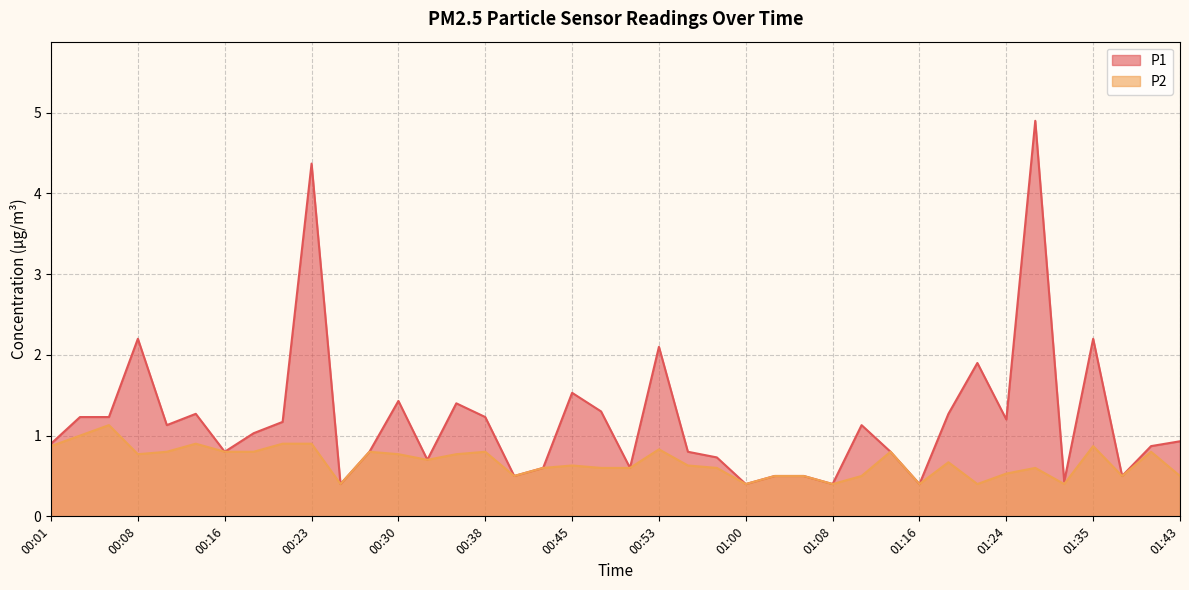

Is it true that P2 equals 0.5 at 01:13?

False